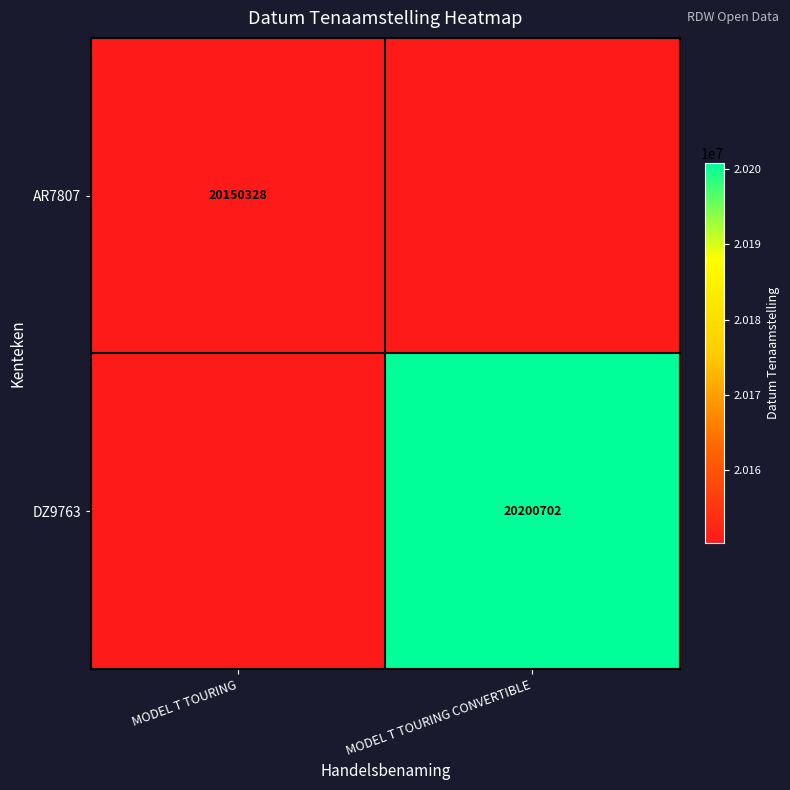

True or false: DZ9763 has a value of 20200702 at MODEL T TOURING CONVERTIBLE.

True